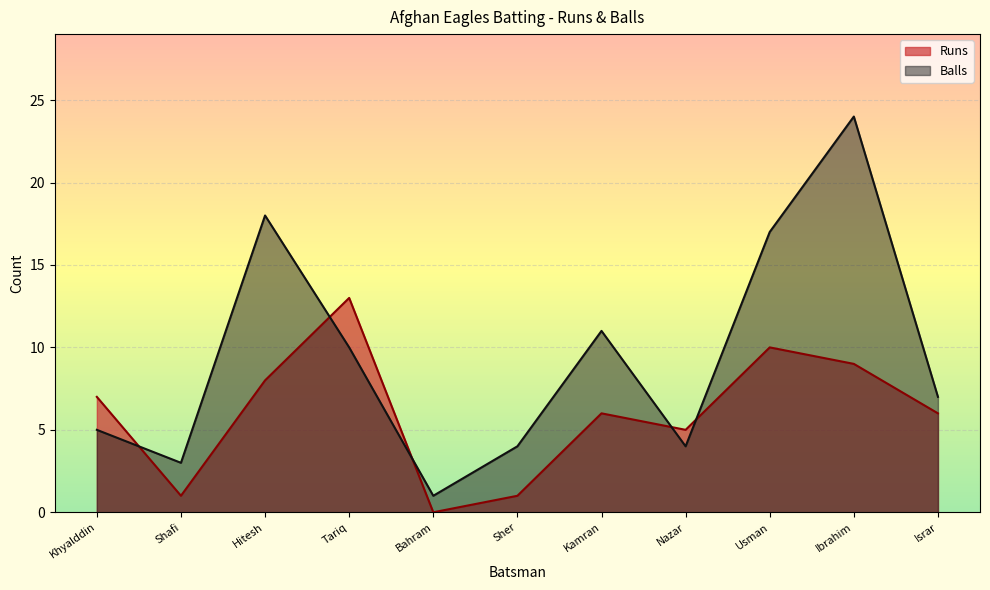

Which category has the highest value in the Runs series?

Tariq